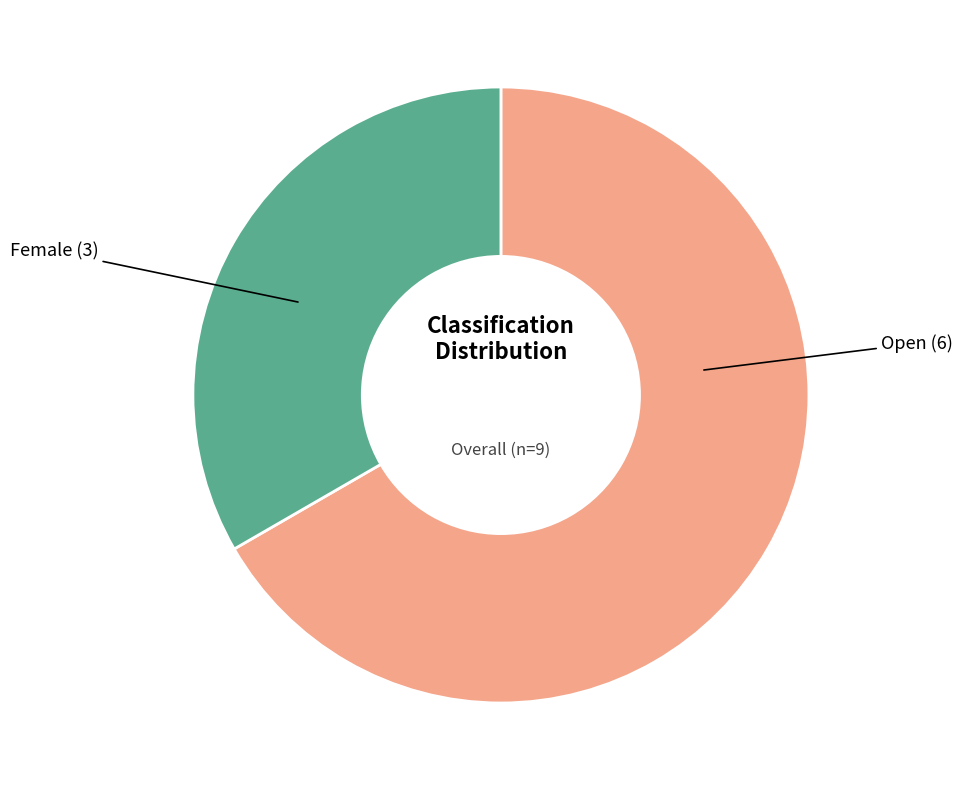

True or false: Female accounts for 33% of the total.

True